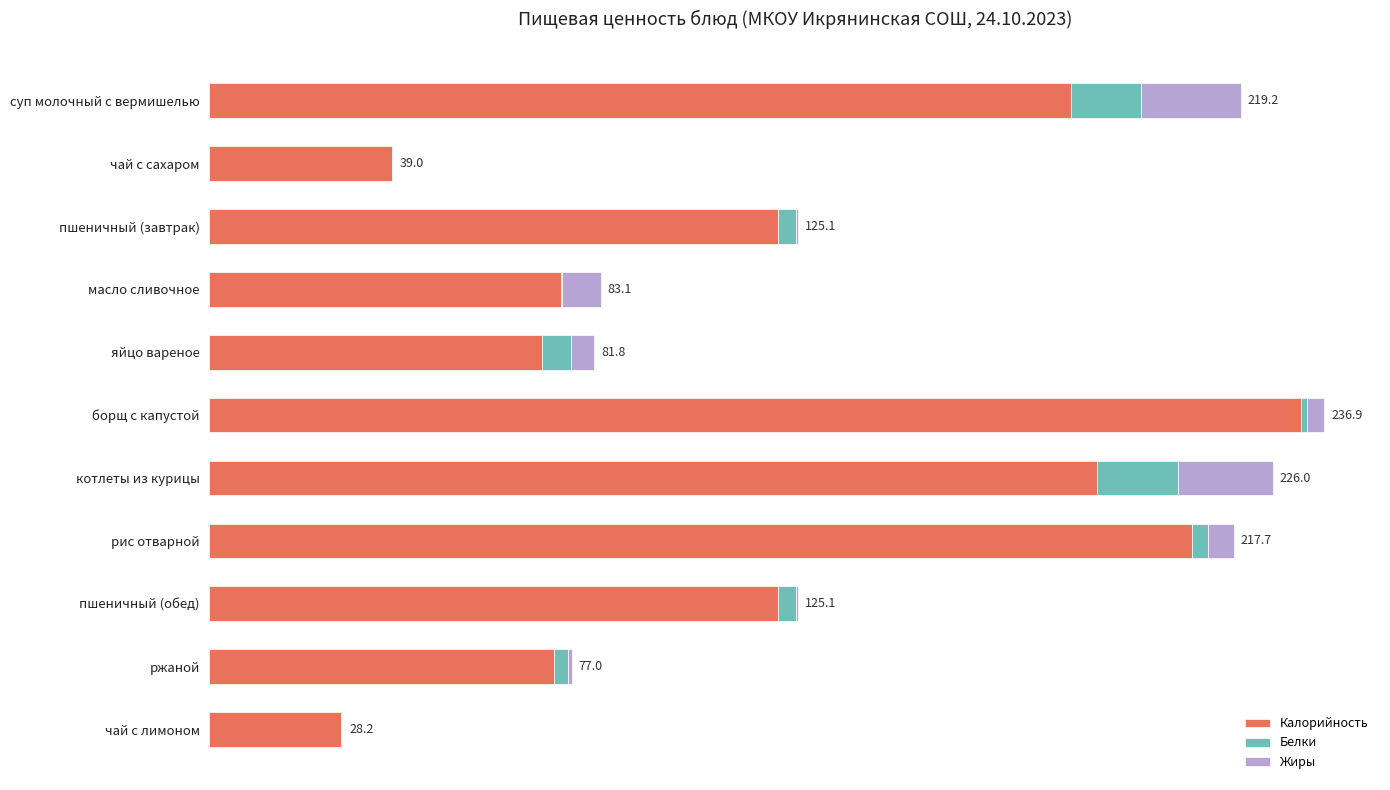

Are the bars horizontal?

Yes